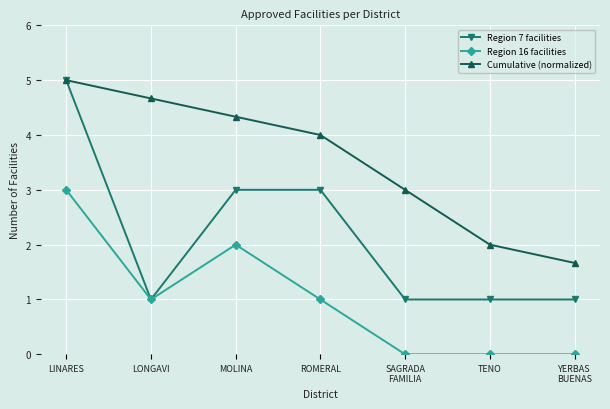

Between LONGAVI and TENO, which series saw the biggest shift?

Cumulative (normalized)